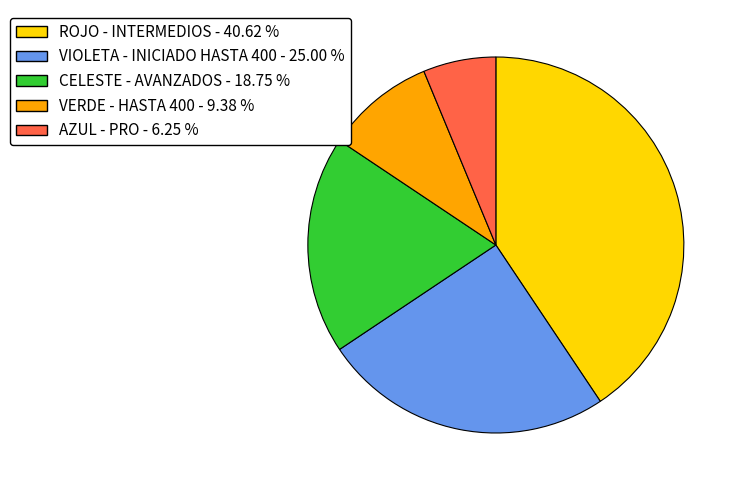

Rank the categories by value from lowest to highest.

AZUL - PRO, VERDE - HASTA 400, CELESTE - AVANZADOS, VIOLETA - INICIADO HASTA 400, ROJO - INTERMEDIOS